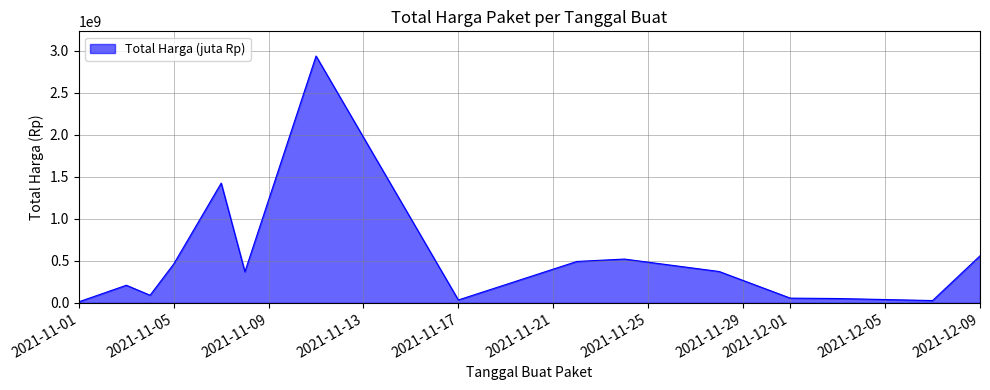

What is the difference between the maximum and minimum values?

2926615740